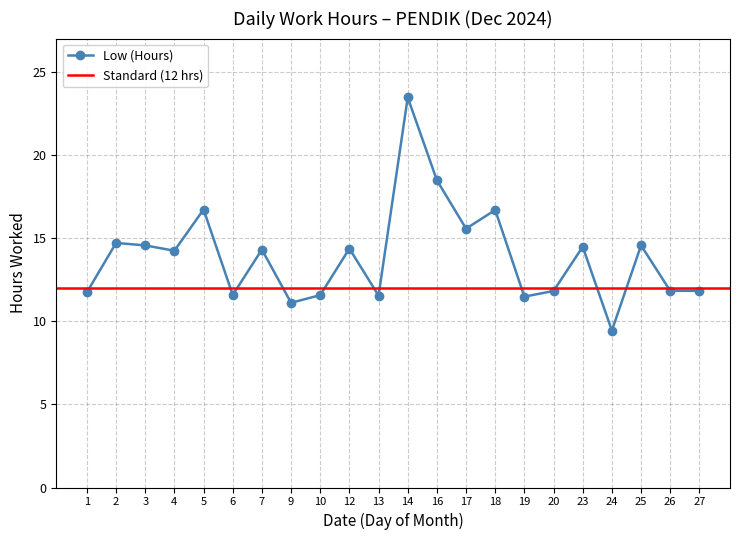

What is the maximum value shown in the chart?

23.5